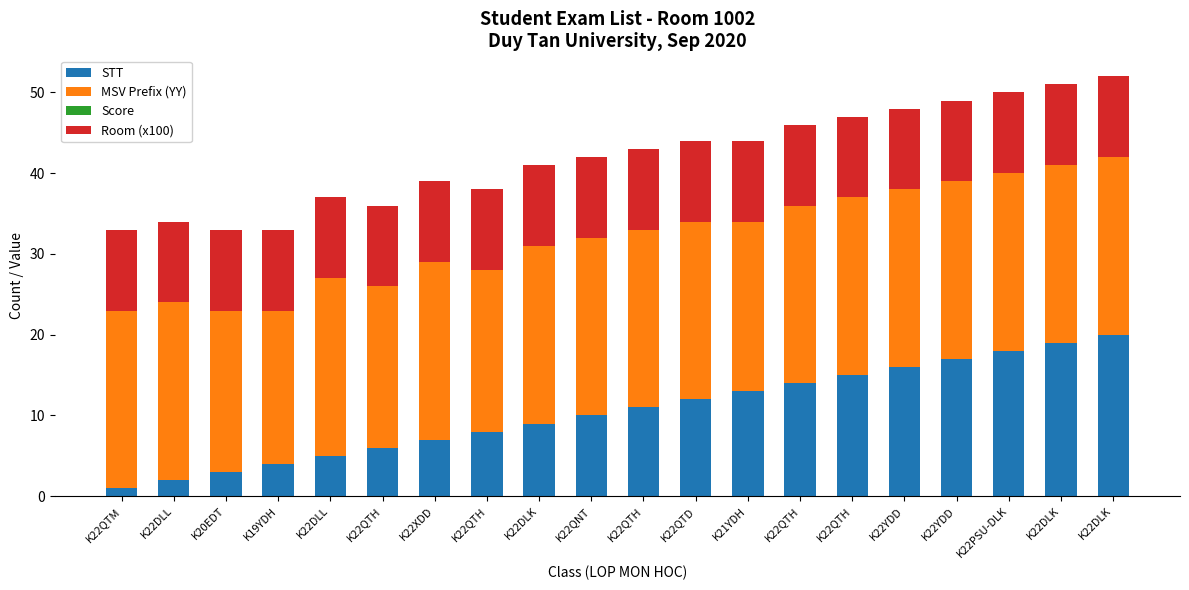

Between K22DLL and K22QTD, which is larger?

K22QTD